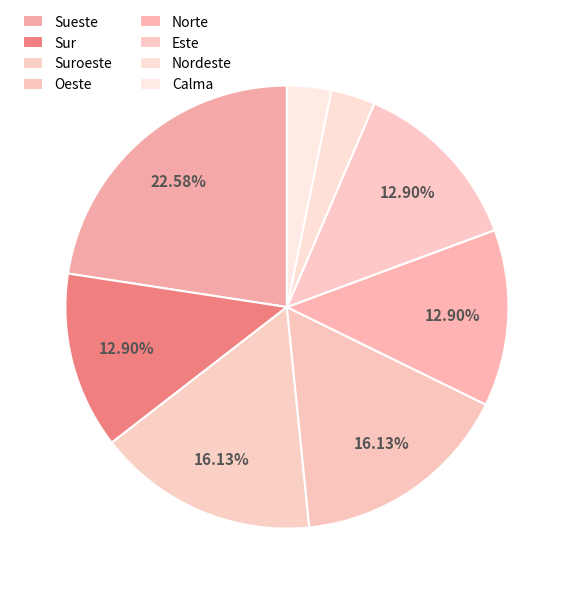

To the nearest percent, what is the difference between the largest and smallest slice percentages?

19%